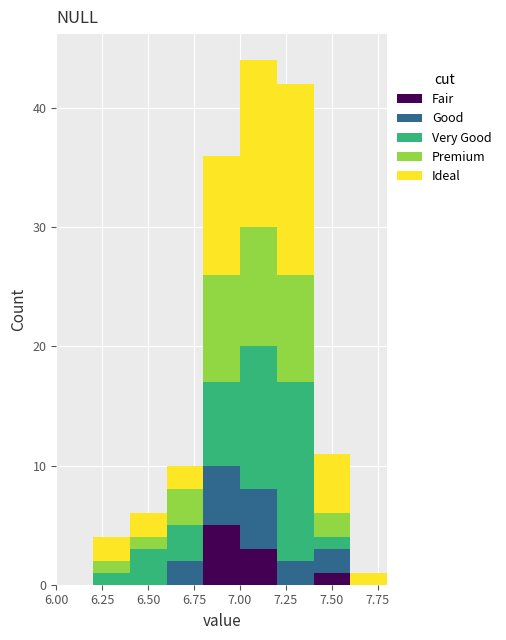

Reading left to right, list every stacked bar in this chart as the range it spans on the x-axis followed by its total height. The values are not printed on the chart, so give them approximately, as read against the axis.

6.0 to 6.2: 0
6.2 to 6.4: 4
6.4 to 6.6: 6
6.6 to 6.8: 10
6.8 to 7.0: 36
7.0 to 7.2: 44
7.2 to 7.4: 42
7.4 to 7.6: 11
7.6 to 7.8: 1